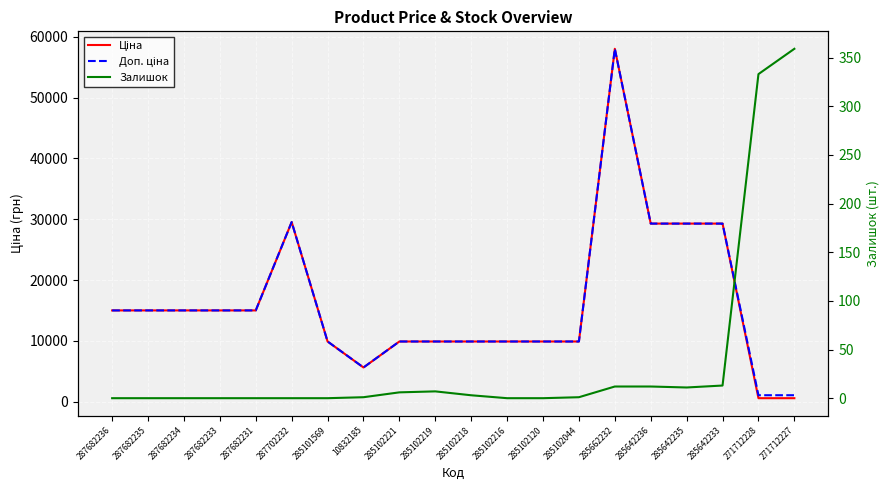

True or false: Ціна has more than 2 interior local peaks.

False